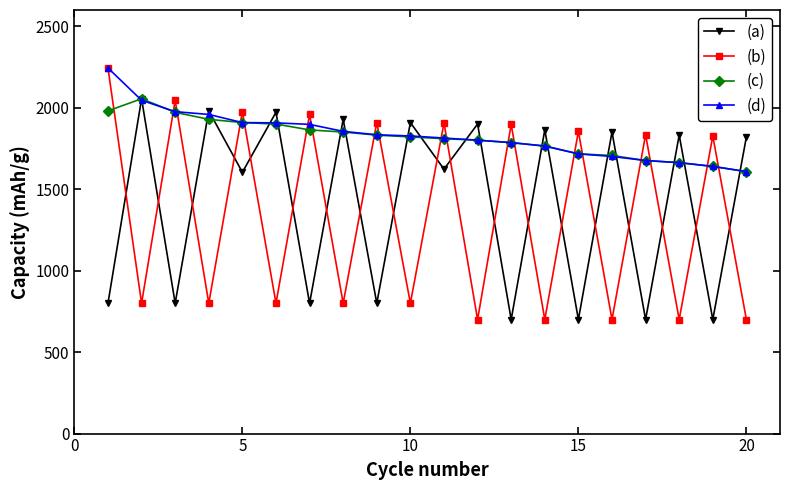

What is the value of the (c) point at the 13th from the left?

1786